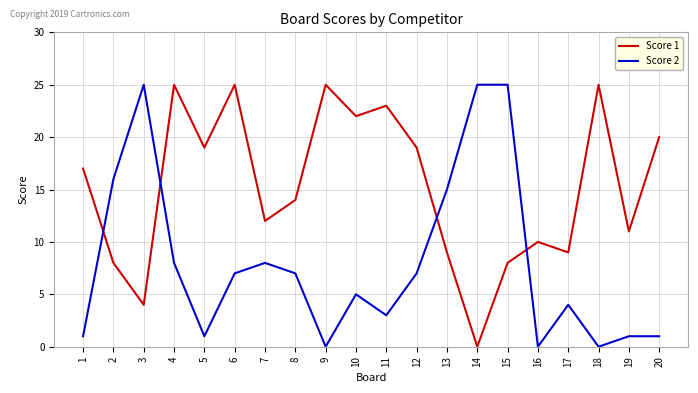

How many categories are shown in the chart?

20